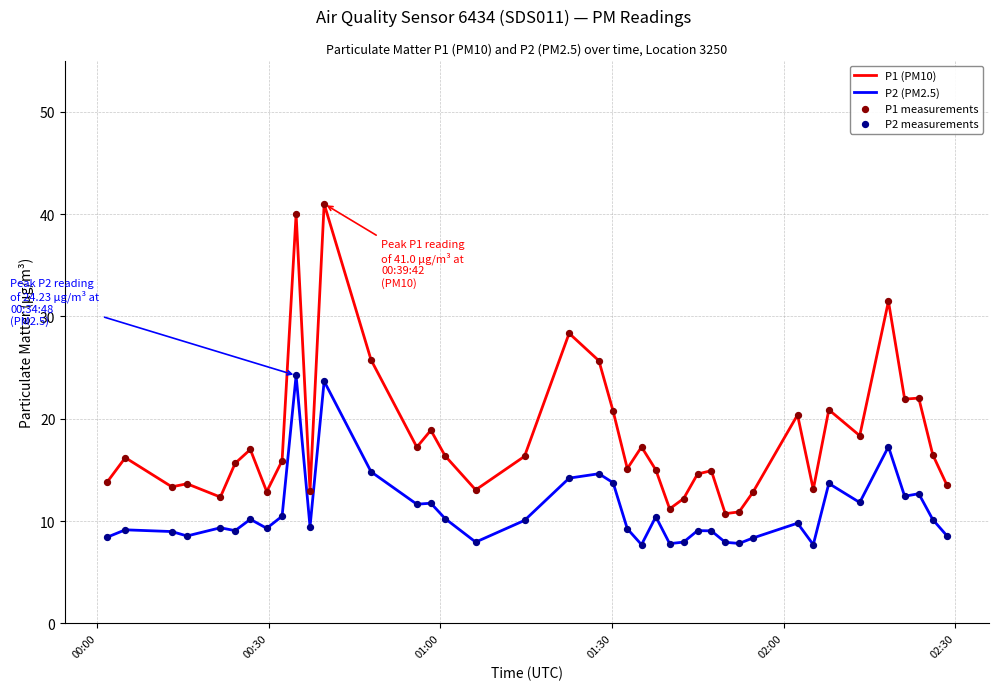

Which series has the largest total across all categories?

P1 (PM10)